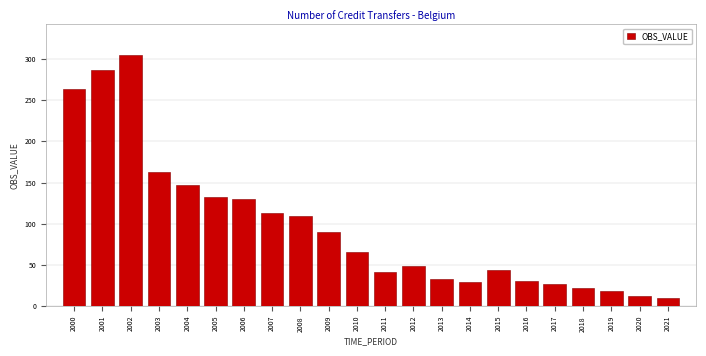

Reading left to right, list all the values displayed in this chart.

2000=263.3	2001=286.8	2002=305.3	2003=162.3	2004=147.6	2005=132.7	2006=129.6	2007=113.6	2008=108.8	2009=89.6	2010=65.8	2011=40.9	2012=49.2	2013=32.4	2014=29.0	2015=43.5	2016=30.7	2017=27.0	2018=22.2	2019=17.9	2020=12.4	2021=10.2